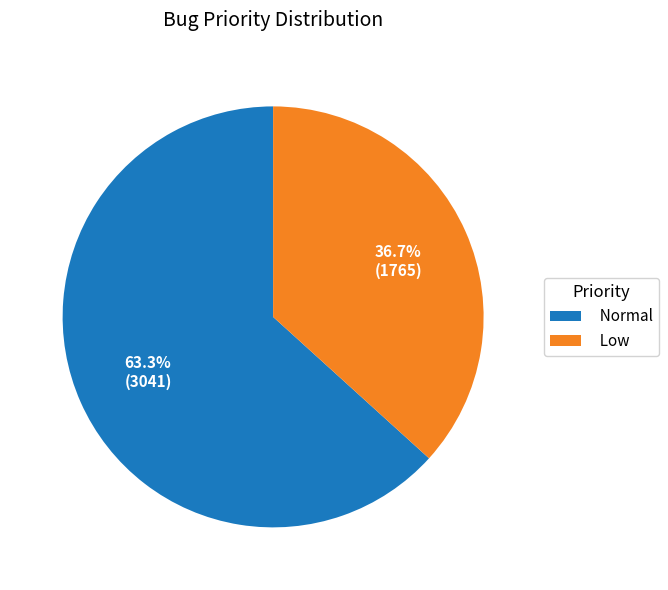

To the nearest percent, what is the difference between the Low and Normal slice percentages?

27%